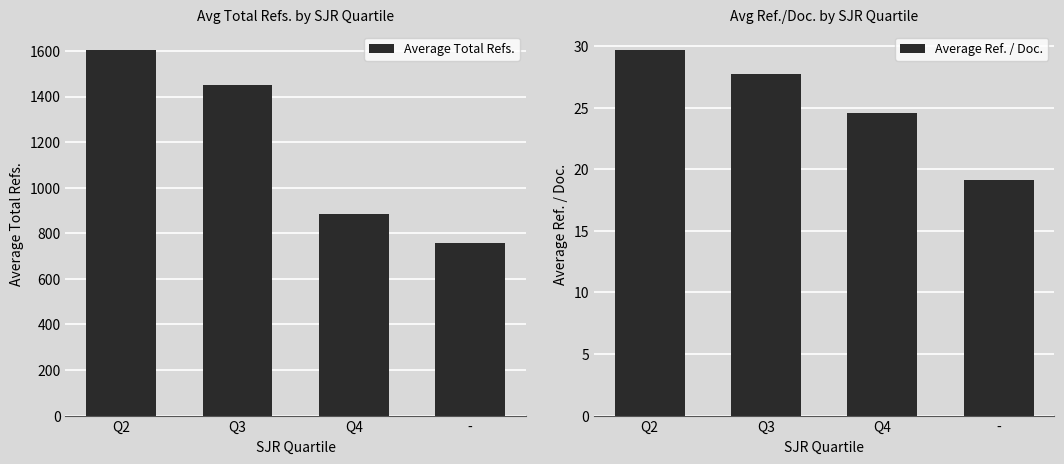

What is the highest value of the Average Total Refs. series?

1604.2